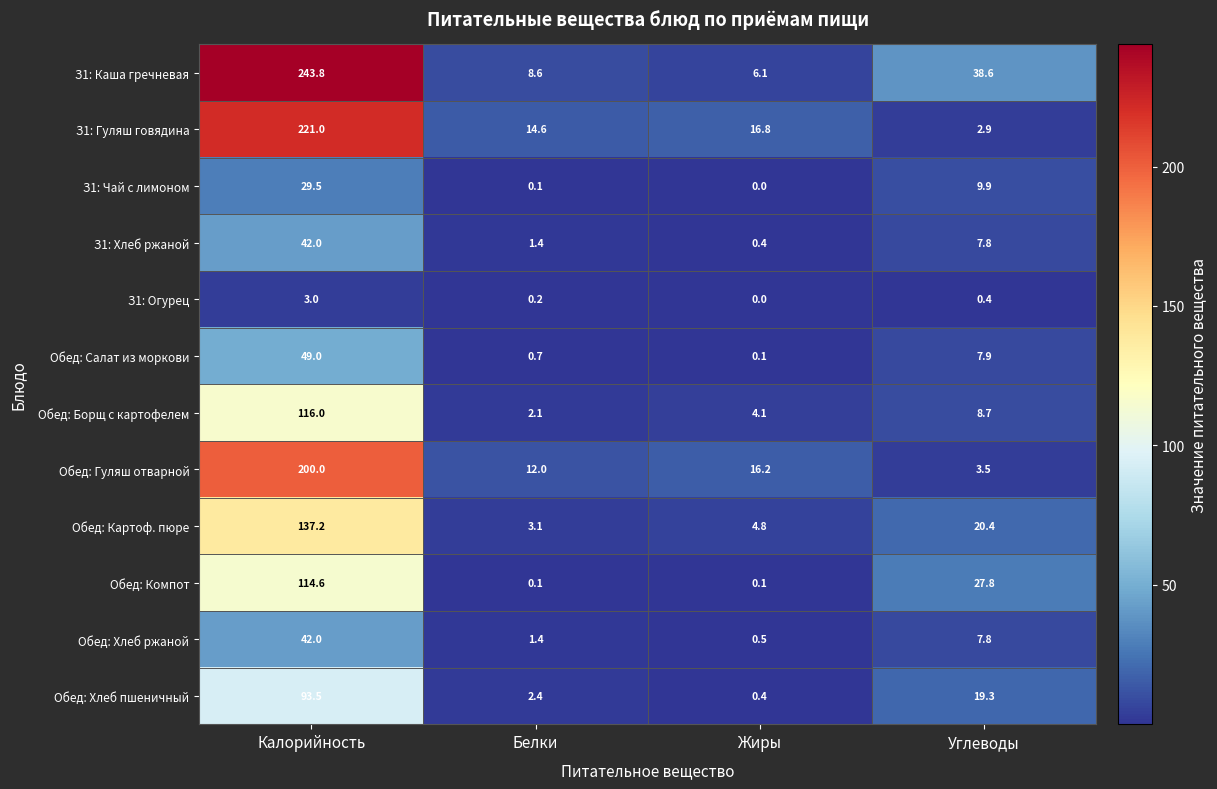

Which series has the largest range (max minus min)?

З1: Каша гречневая